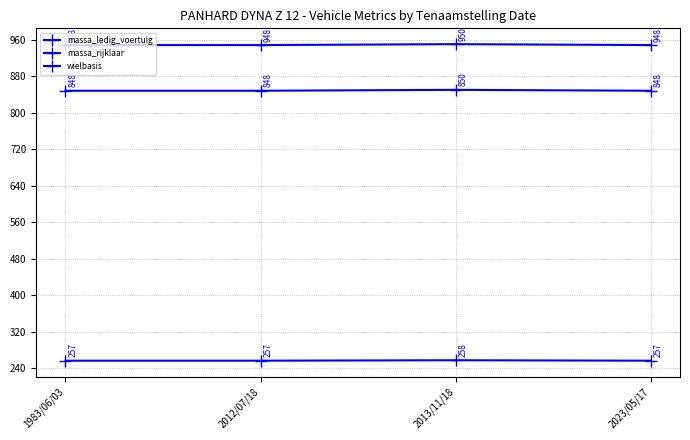

What is the difference between the massa_ledig_voertuig values at 2013/11/18 and 2012/07/18?

2